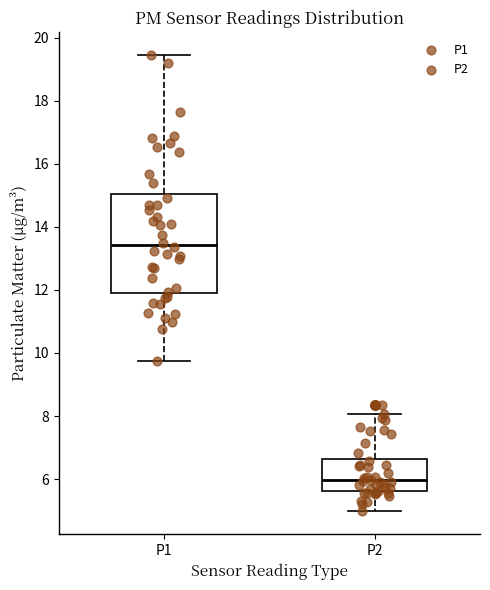

Reading left to right, transcribe this box plot: for each box, give where its median line is, the range the box spans, and where its two whiskers end, as read against the y-axis. The values are not printed on the chart, so give them approximately, as read against the axis.

P1: median 13.4, box 11.8 to 15.0, whiskers 9.8 to 19.4
P2: median 6.0, box 5.6 to 6.6, whiskers 5.0 to 8.0